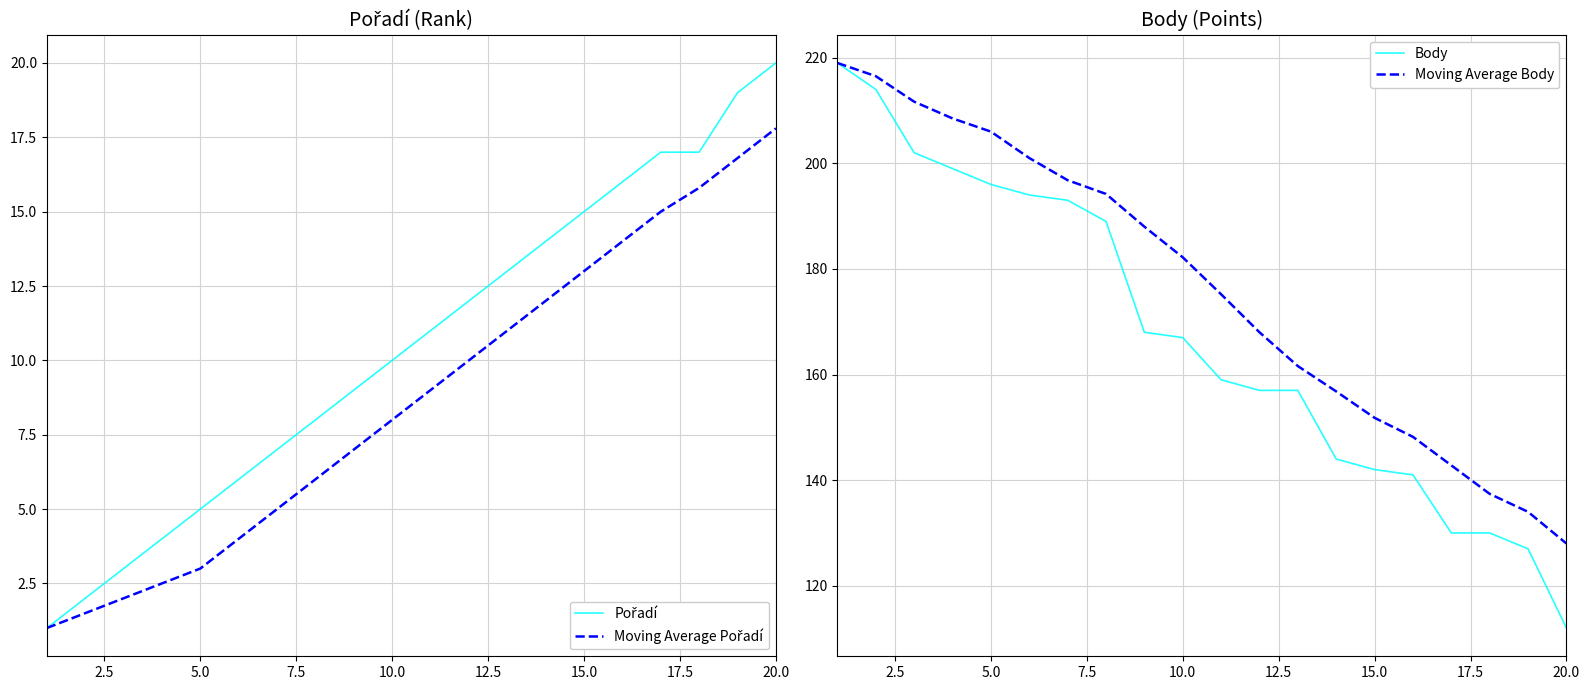

The value of Moving Average Body at 10.0 is 77.8. True or false?

False